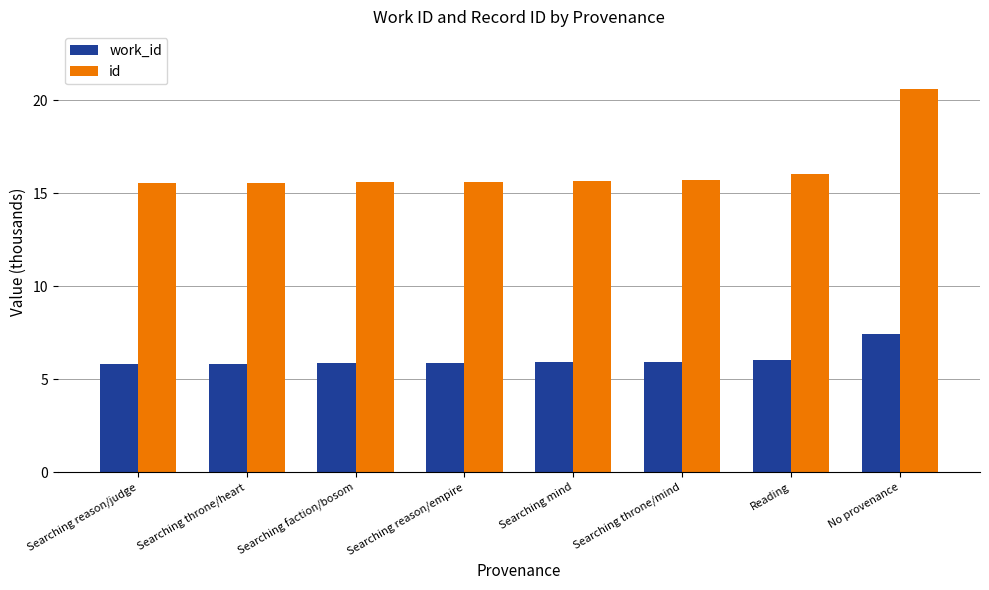

What is the approximate value of work_id at Searching reason/judge?

5.8